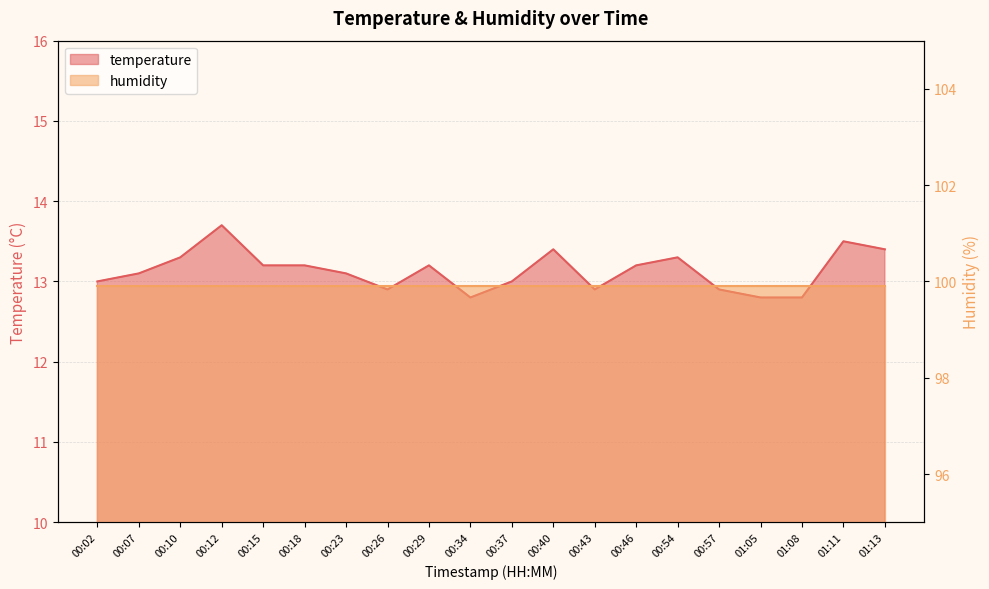

Reading left to right, extract all data points from this chart.

13.0	13.1	13.3	13.7	13.2	13.2	13.1	12.9	13.2	12.8	13.0	13.4	12.9	13.2	13.3	12.9	12.8	12.8	13.5	13.4